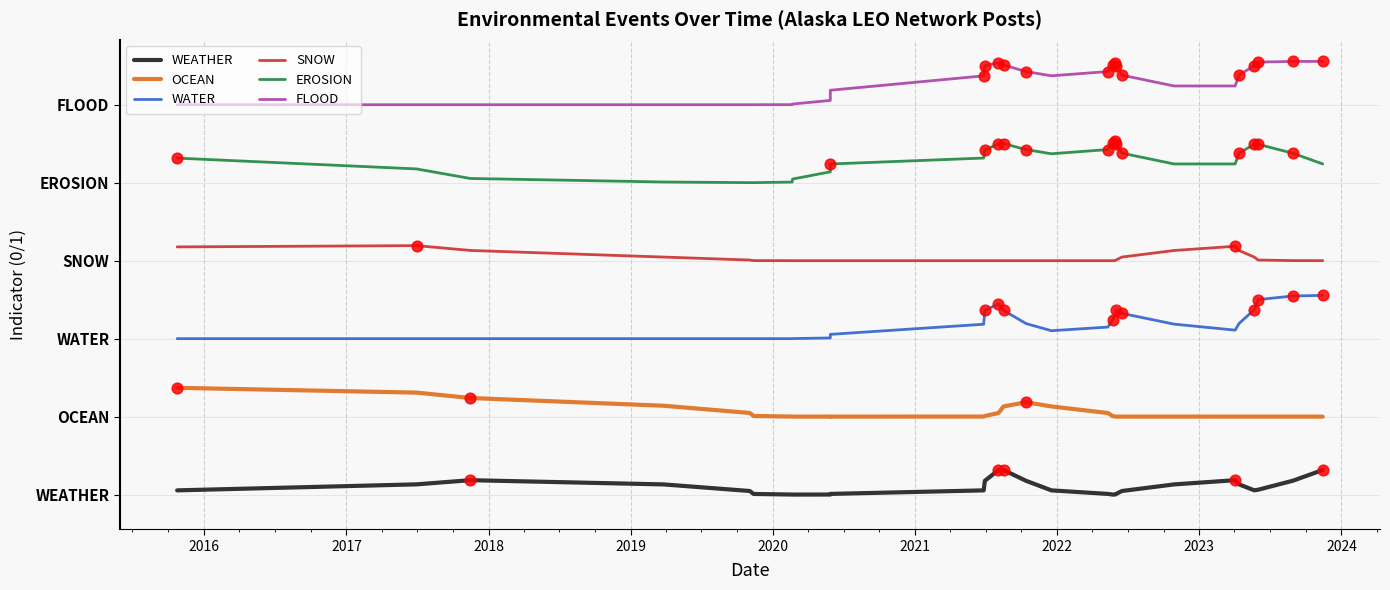

Which series has the widest spread of Y values?

FLOOD